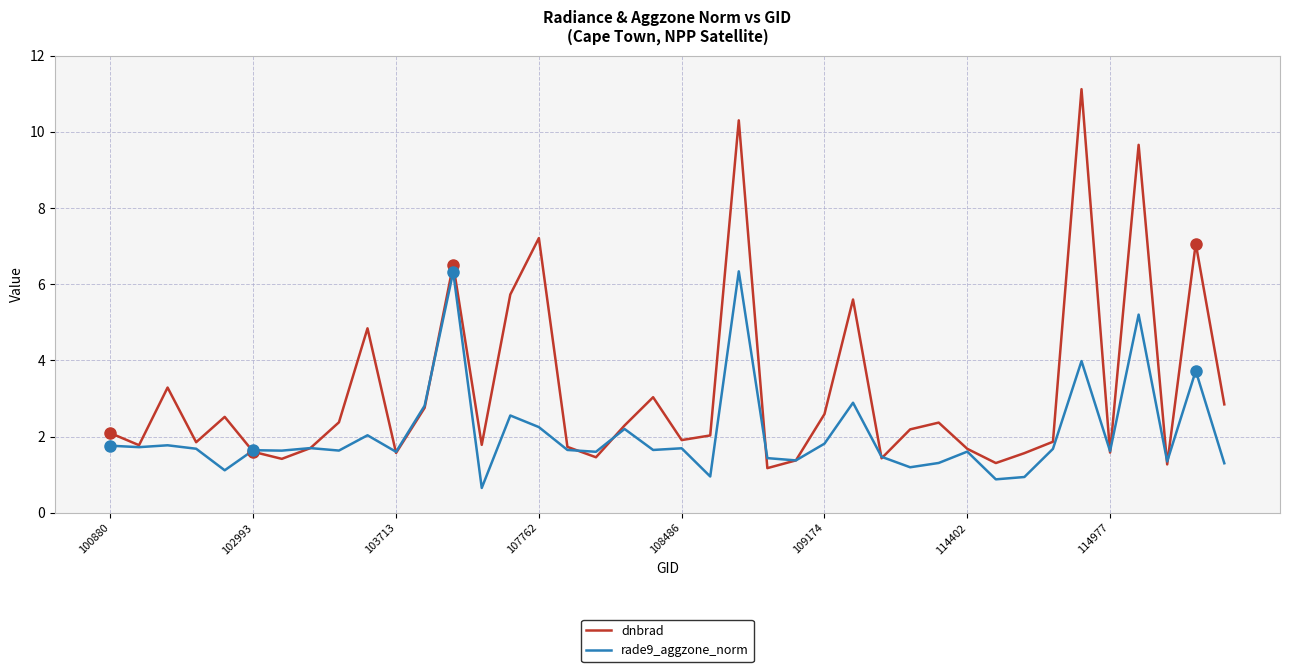

Which series has the largest range (max minus min)?

dnbrad